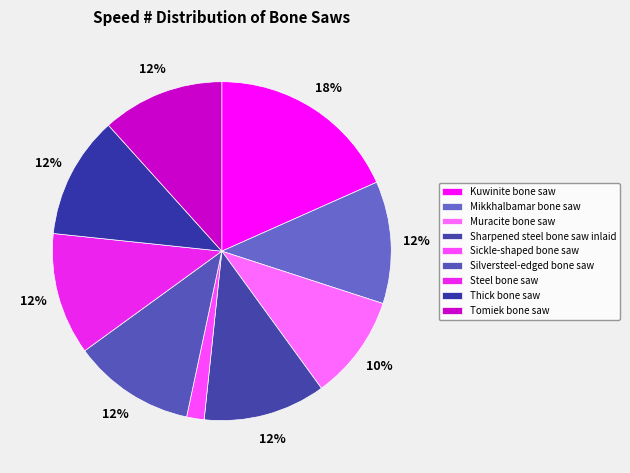

Rank the categories by value from lowest to highest.

Sickle-shaped bone saw, Muracite bone saw, Mikkhalbamar bone saw, Sharpened steel bone saw inlaid, Silversteel-edged bone saw, Steel bone saw, Thick bone saw, Tomiek bone saw, Kuwinite bone saw